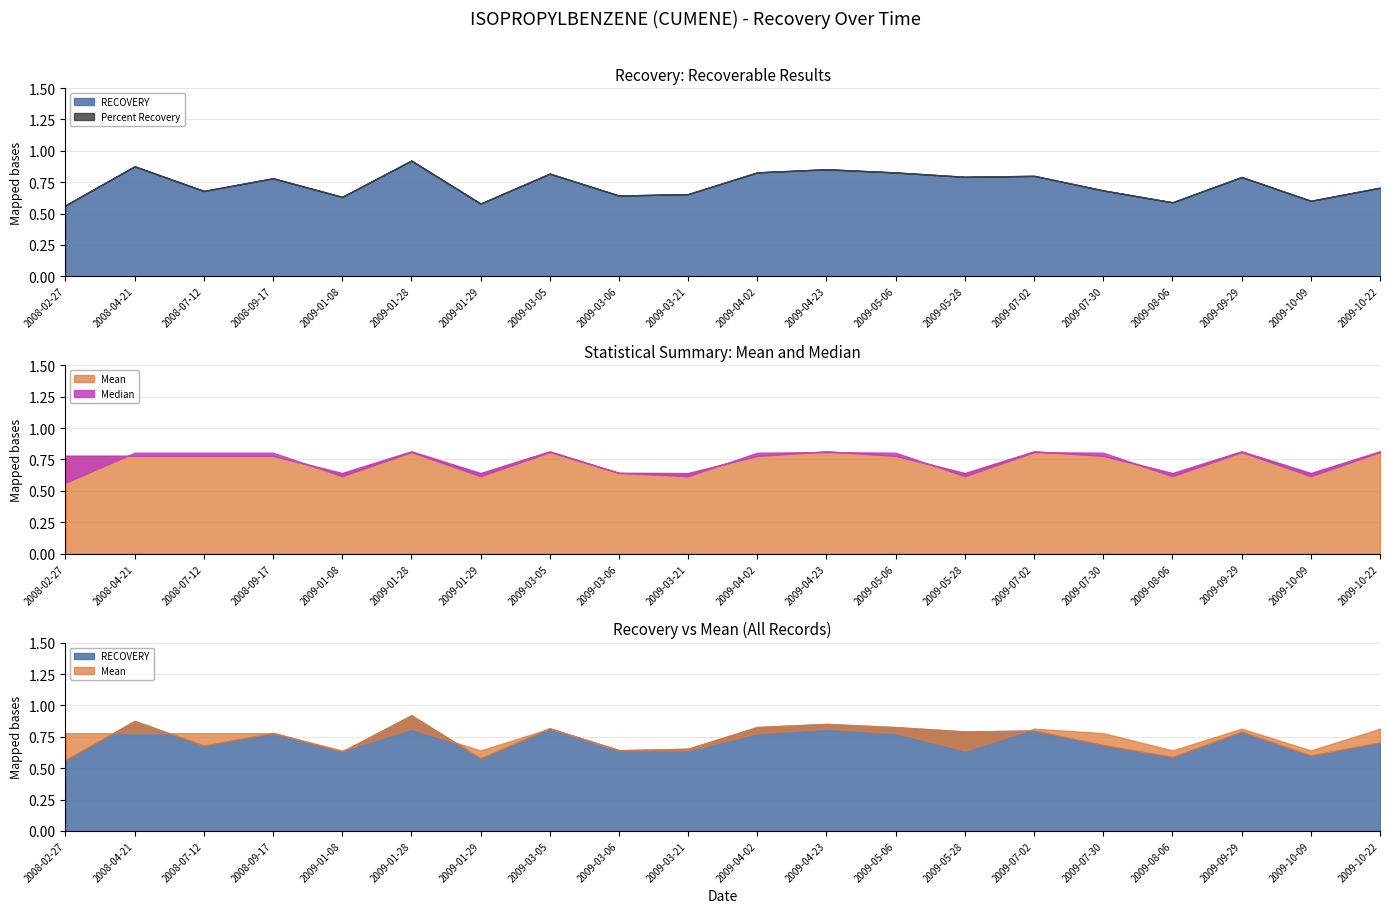

At which label is Percent Recovery closest to 0?

2008-02-27